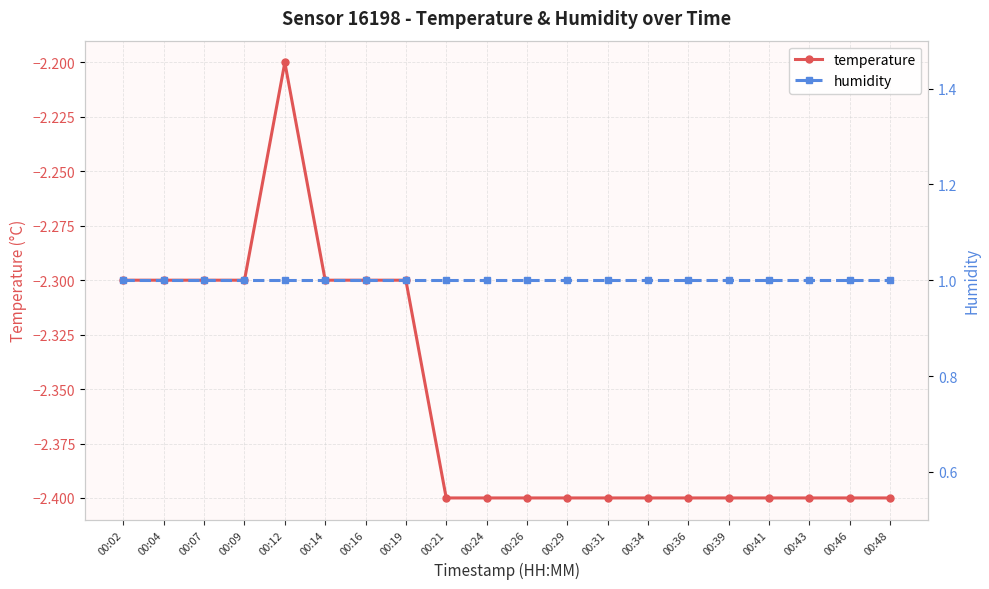

At 00:34, list the series in order from smallest to largest.

temperature, humidity